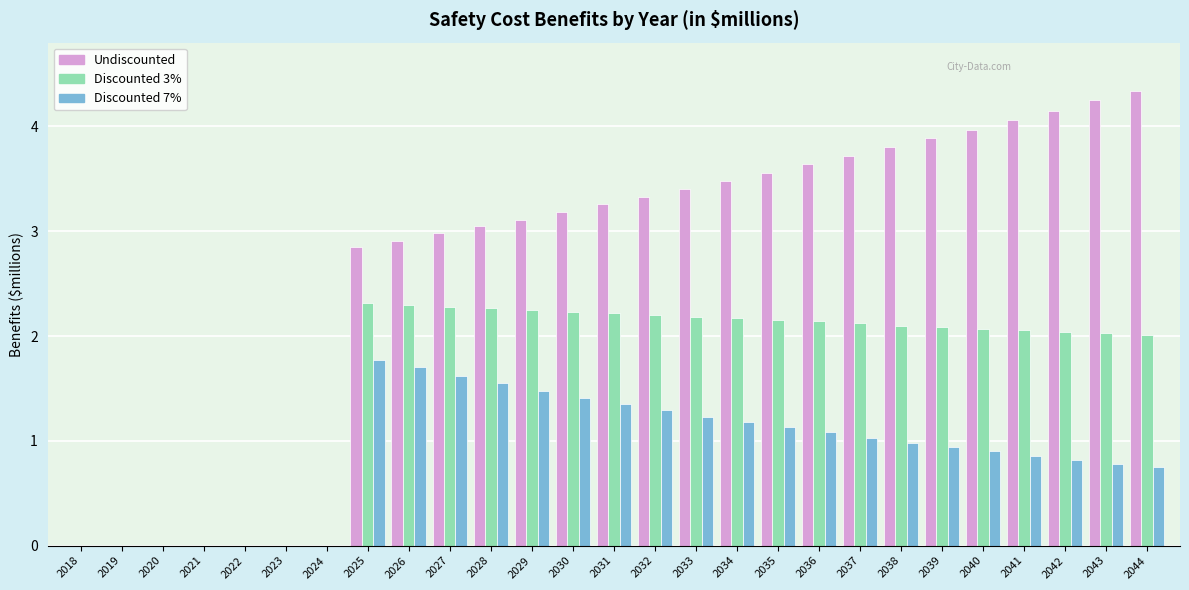

What is the sum of the Discounted 3% values at 2029 and 2042?

4.3